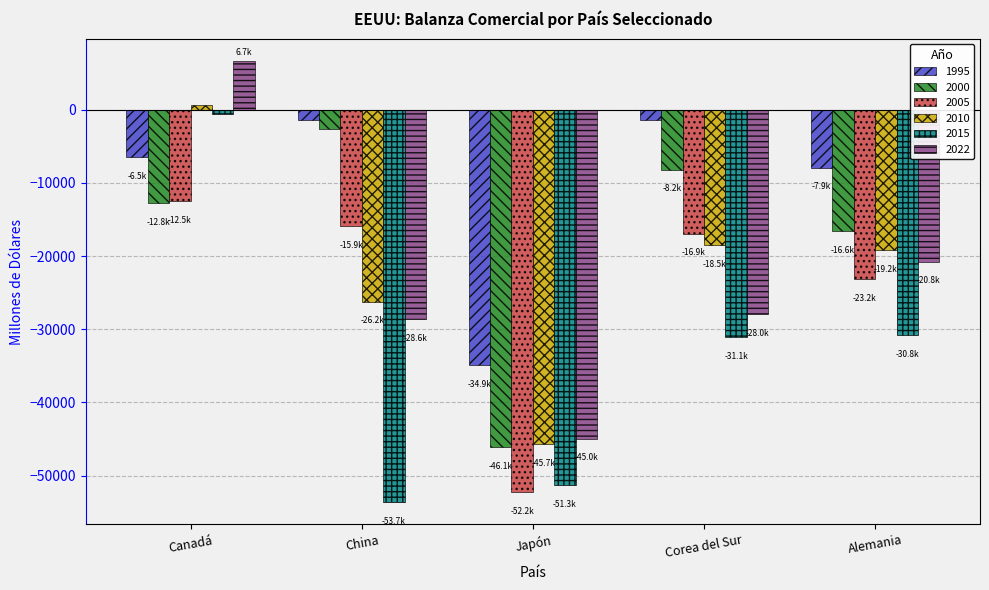

The value of 1995 at Japón is -19364.0. True or false?

False